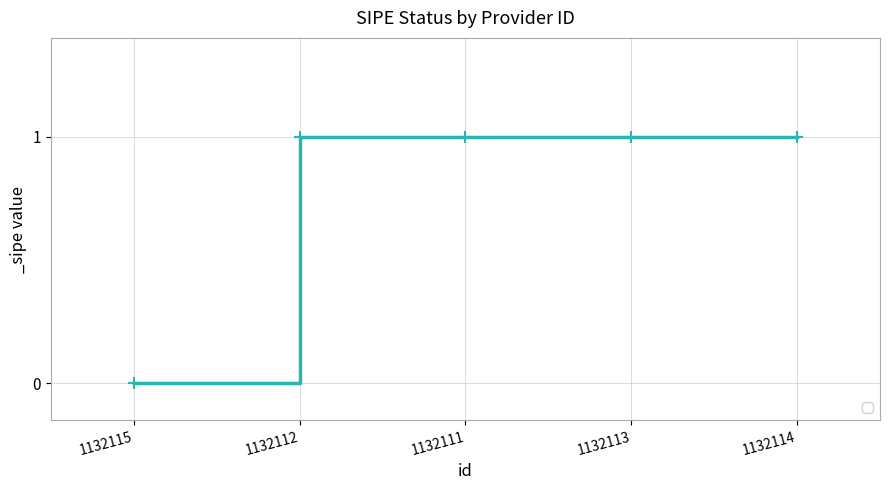

Which label corresponds to the smallest value in the chart?

1132115